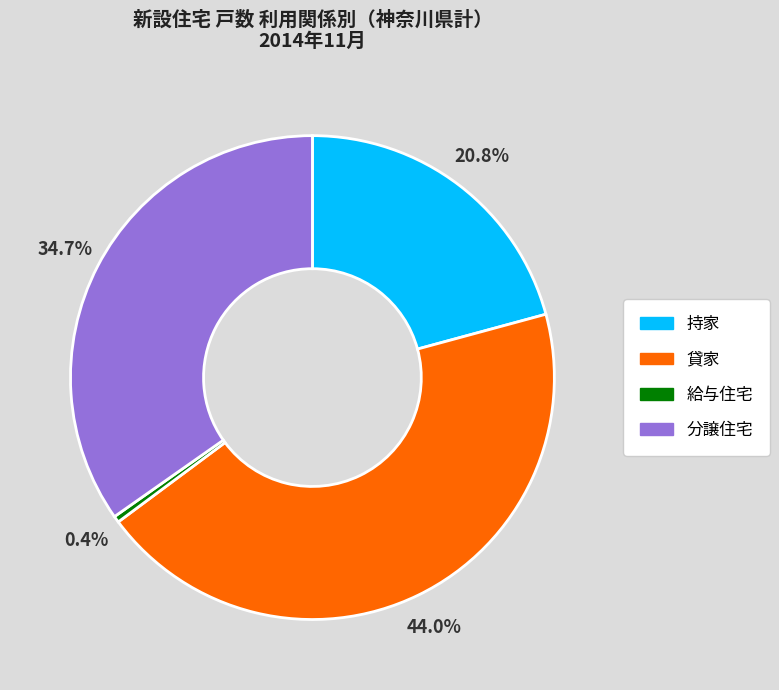

Which has a higher value, 分譲住宅 or 持家?

分譲住宅